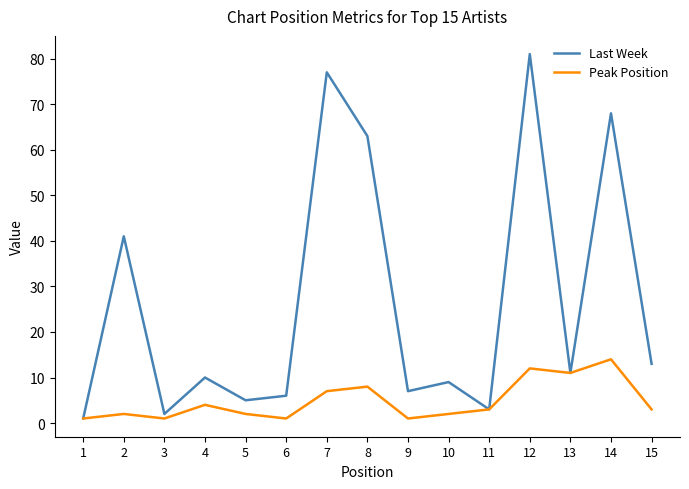

At which category is the sum across all series the highest?

12